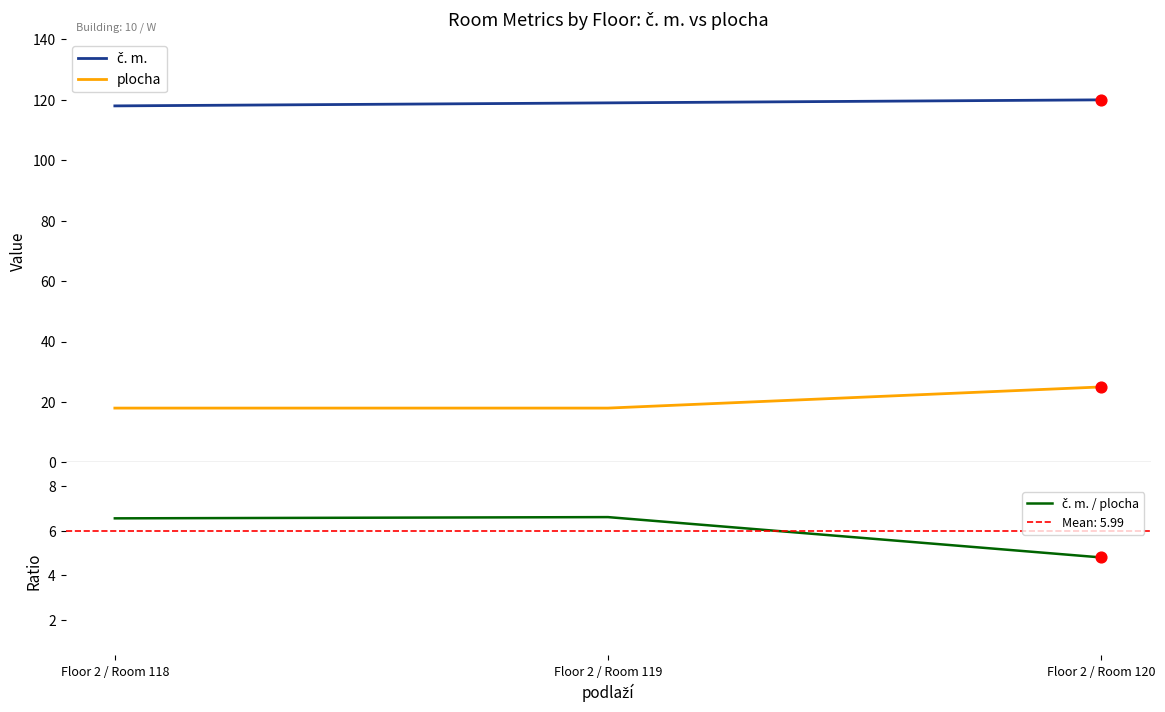

At which category is the sum across all series the highest?

Floor 2 / Room 120